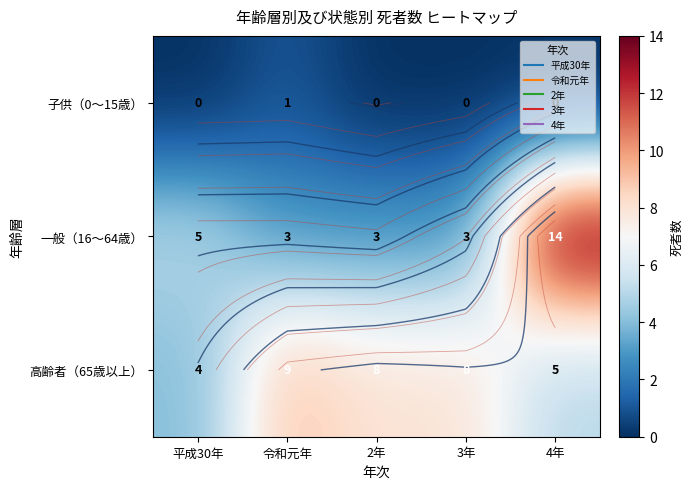

At how many categories does at least one series exceed 12?

1